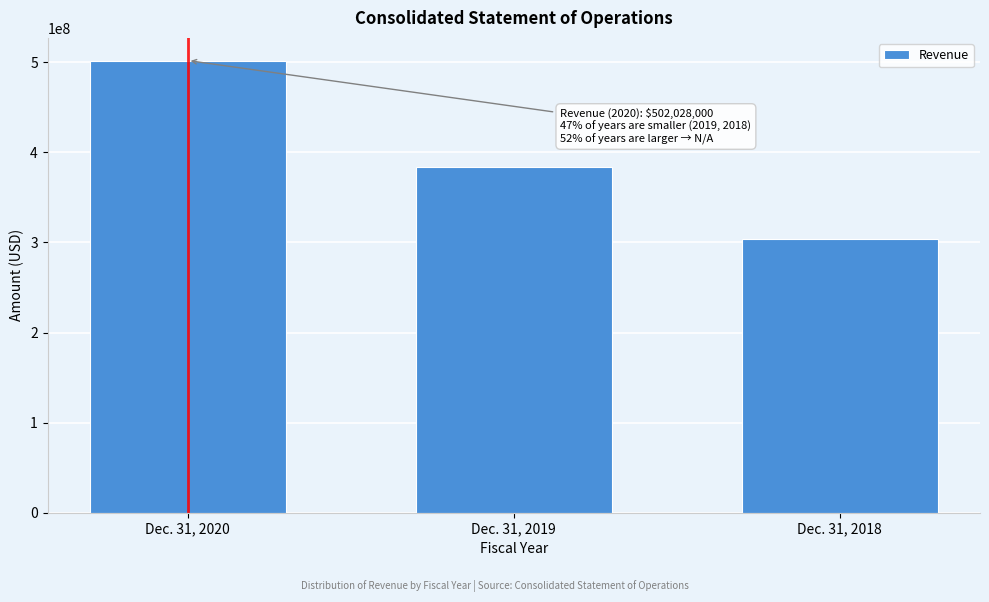

Reading left to right, transcribe all the data shown in this chart.

Dec. 31, 2020=502028000	Dec. 31, 2019=383936000	Dec. 31, 2018=303956000